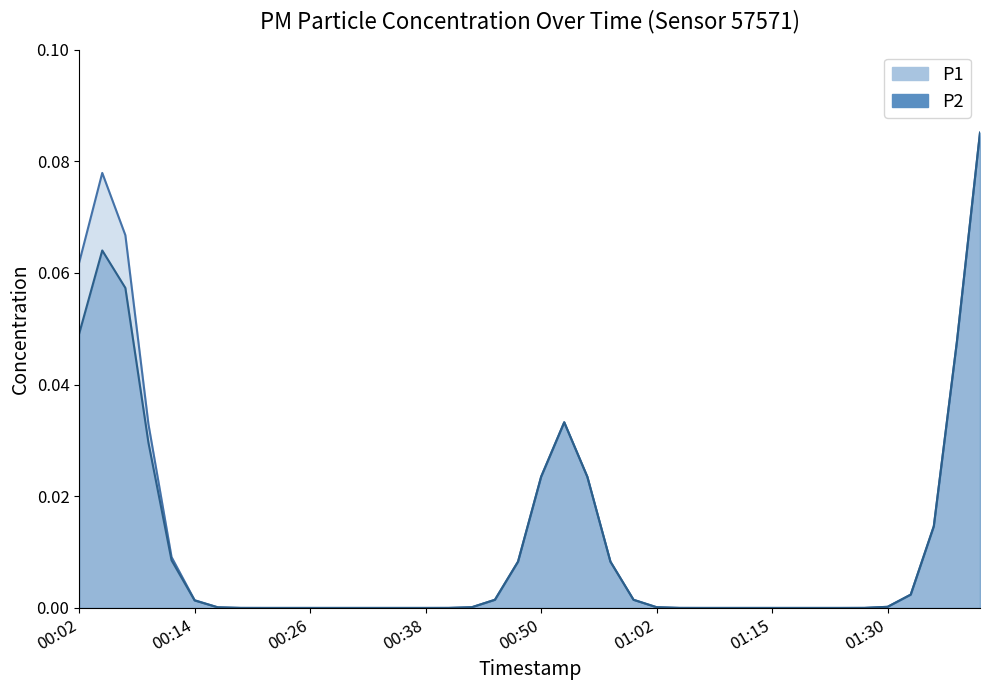

List the series in order of their overall mean, lowest first.

P2, P1